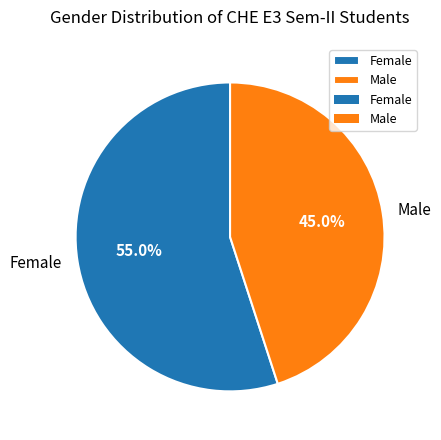

To the nearest percent, what is the difference between the Male and Female slice percentages?

10%